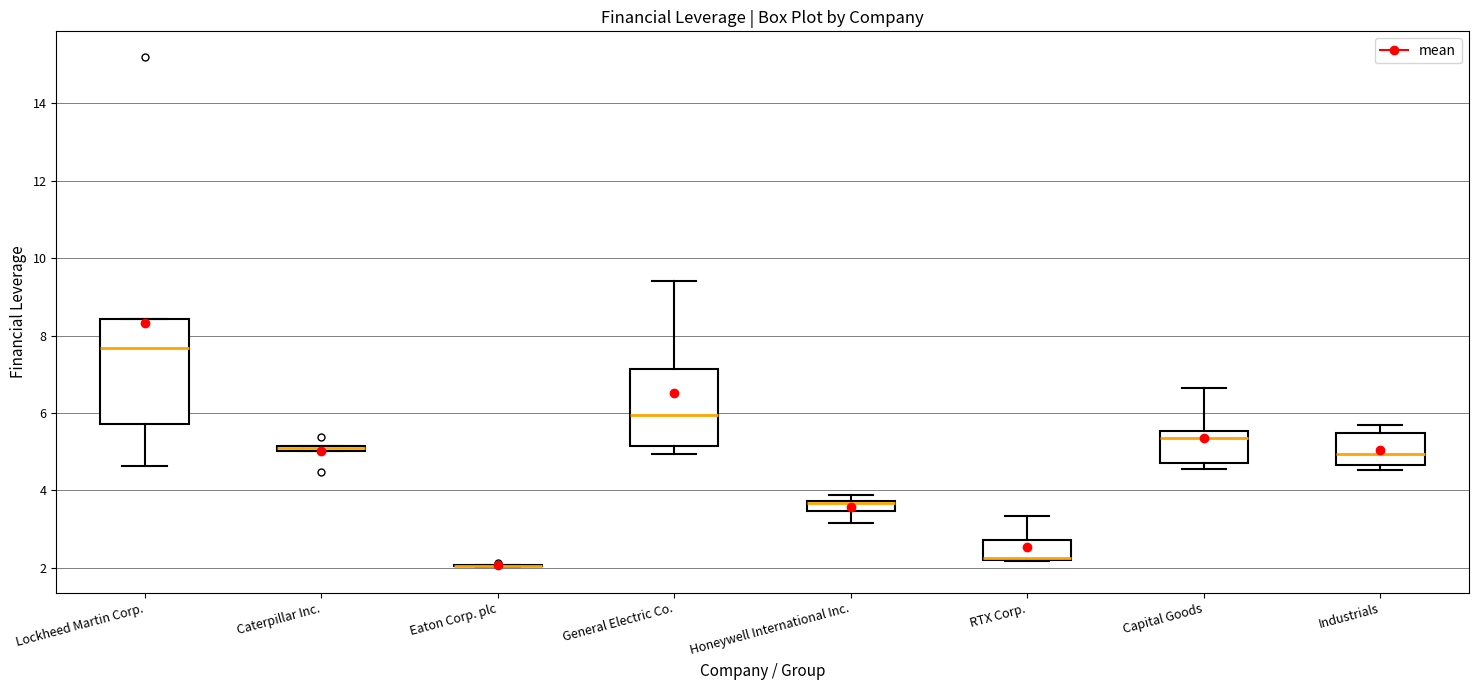

Where is the lower edge of the box for Caterpillar Inc. on the y-axis? The values are not printed on the chart, so give them approximately, as read against the axis.

5.0